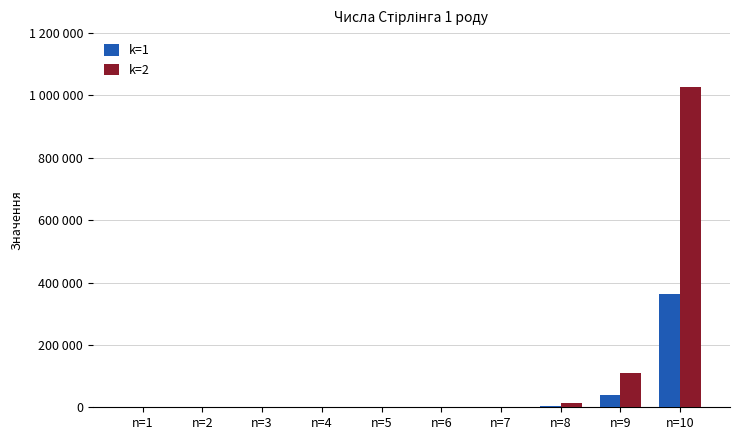

Reading left to right, list all the values displayed in this chart.

k=1: n=1=1	n=2=1	n=3=2	n=4=6	n=5=24	n=6=120	n=7=720	n=8=5040	n=9=40320	n=10=362880
k=2: n=1=0	n=2=1	n=3=3	n=4=11	n=5=50	n=6=274	n=7=1764	n=8=13068	n=9=109584	n=10=1026576